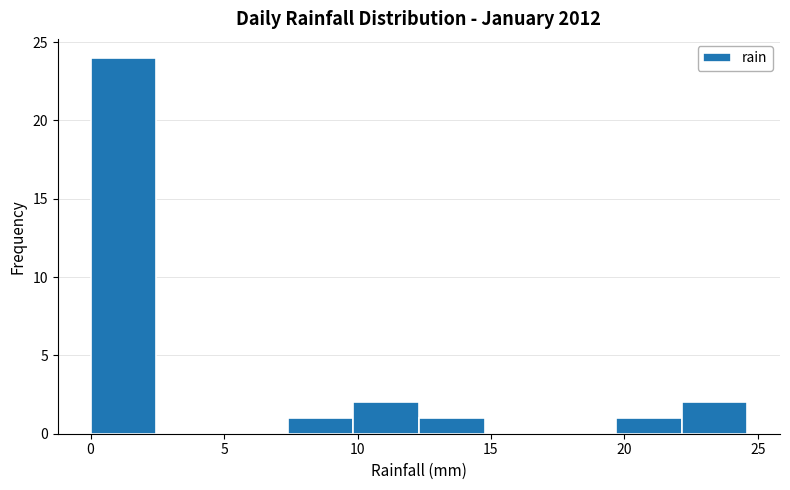

Reading left to right, list every bar in this chart as the range it spans on the x-axis followed by its height. Neither the bar edges nor the heights are printed on the chart, so give them approximately, as read against the axes.

0.0 to 2.5: 24
2.5 to 5.0: 0
5.0 to 7.5: 0
7.5 to 10.0: 1
10.0 to 12.5: 2
12.5 to 15.0: 1
15.0 to 17.0: 0
17.0 to 19.5: 0
19.5 to 22.0: 1
22.0 to 24.5: 2